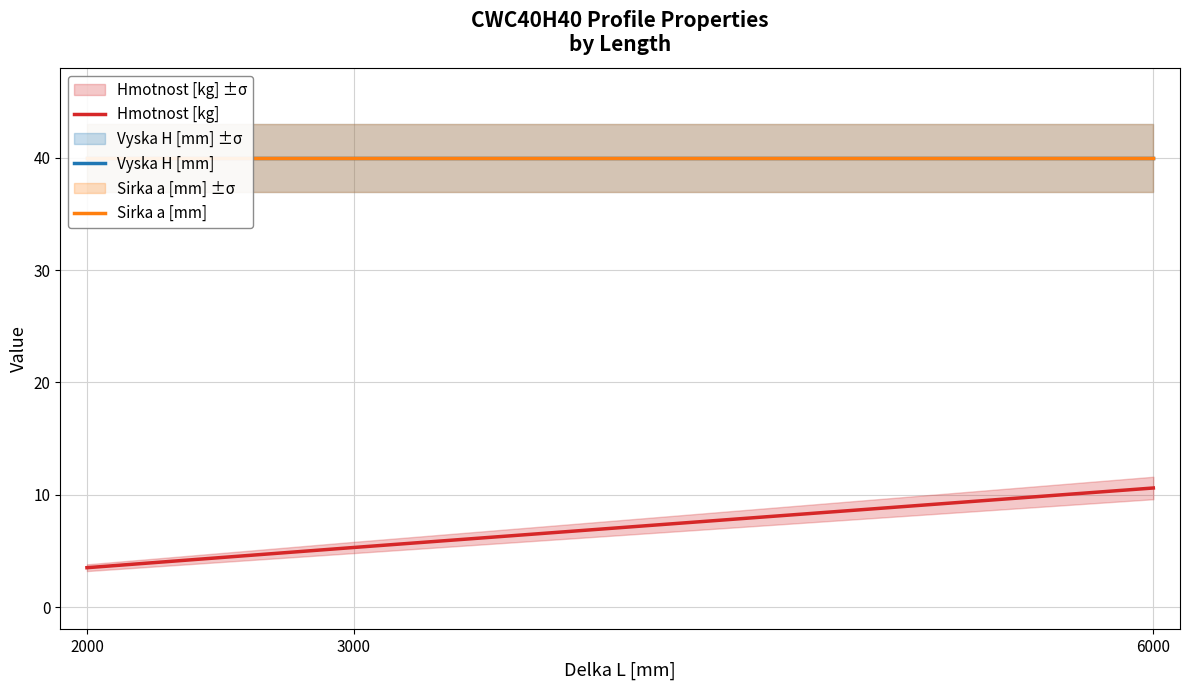

Does the chart display data point markers on the line(s)?

No